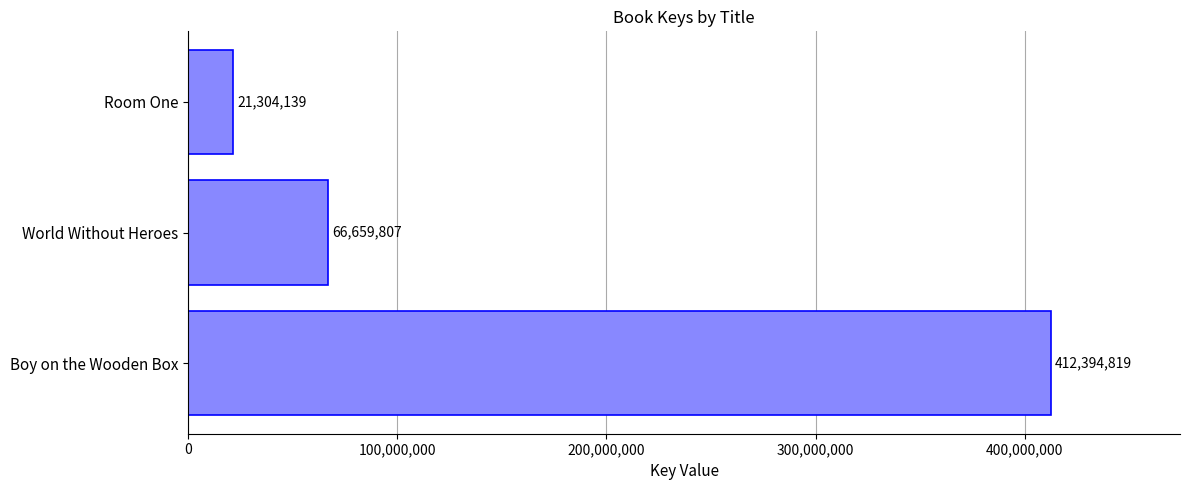

At which category does the chart reach its minimum across all series?

Room One